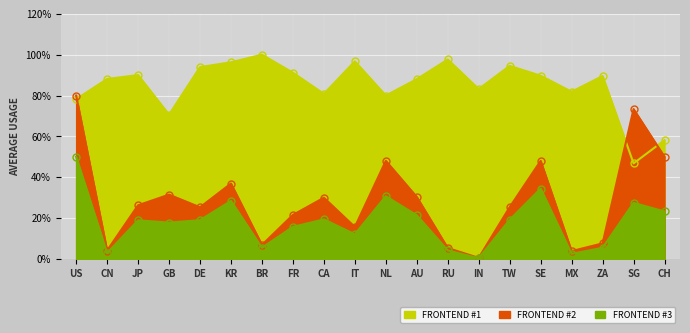

What are all the series names shown in the legend?

FRONTEND #1, FRONTEND #2, FRONTEND #3